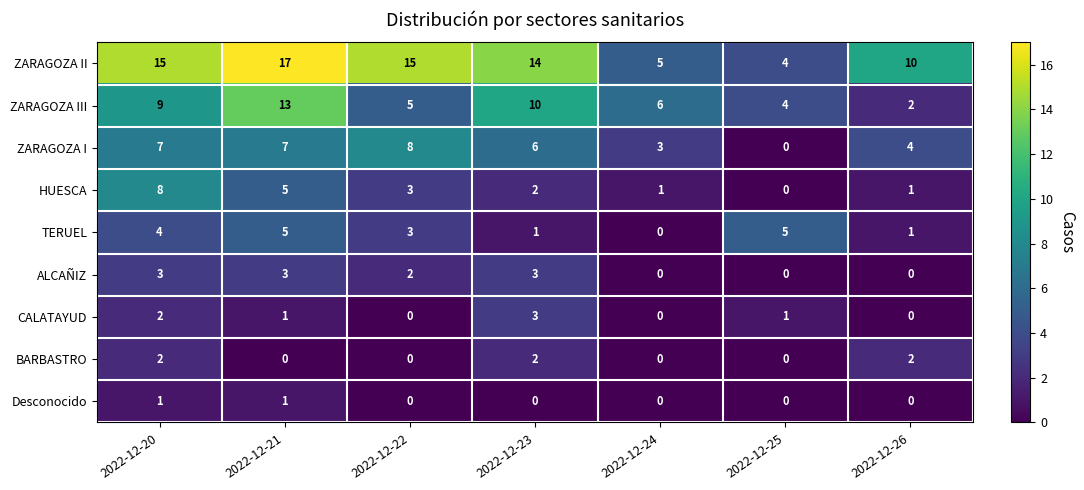

What is the sum of all HUESCA values?

20